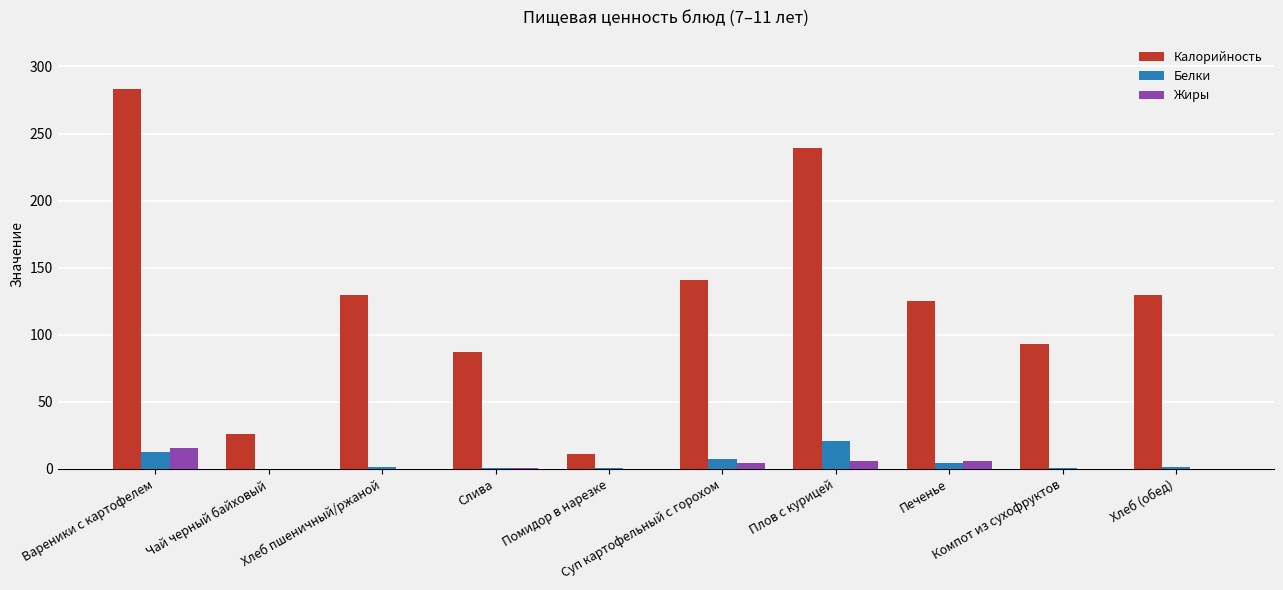

How many groups of bars are there?

10